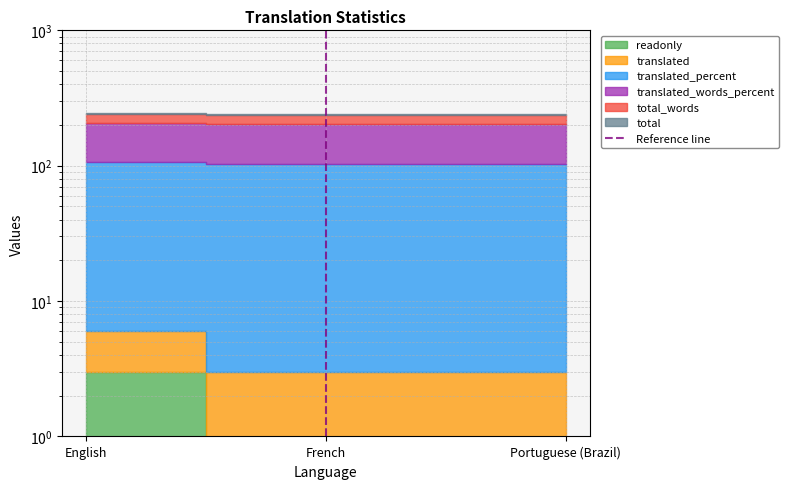

Does the chart have visible grid lines?

Yes